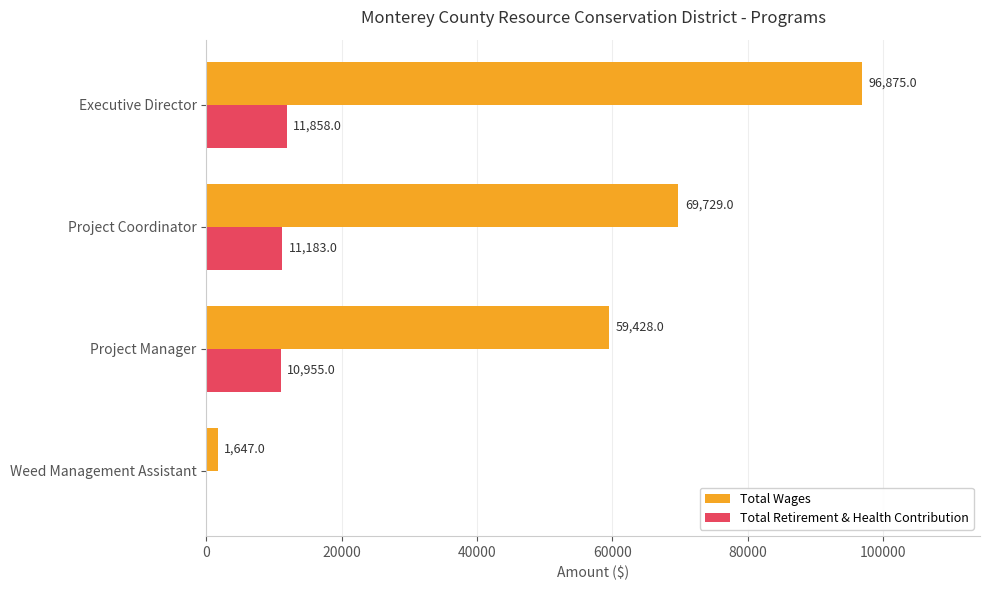

How many series are shown in this chart?

2